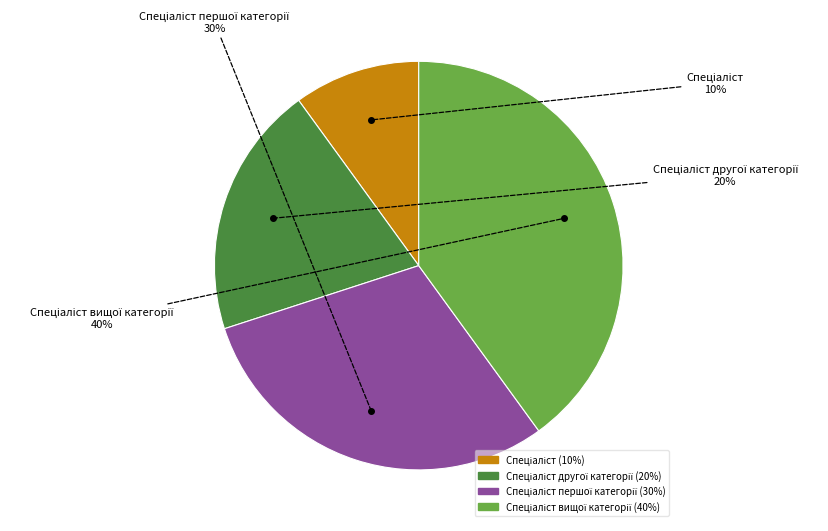

Does any single category account for the majority?

No